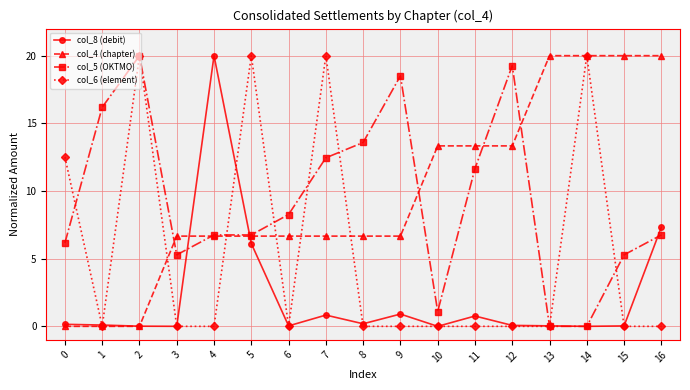

What is the value of the col_4 (chapter) point at the 5th from the left?

6.7